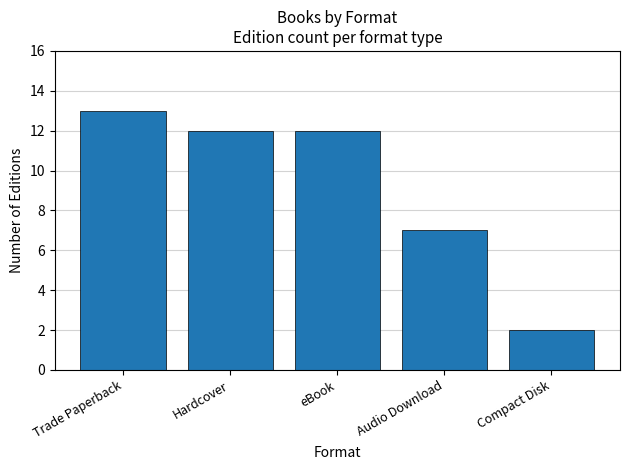

Is it true that the value at Trade Paperback is 13?

True